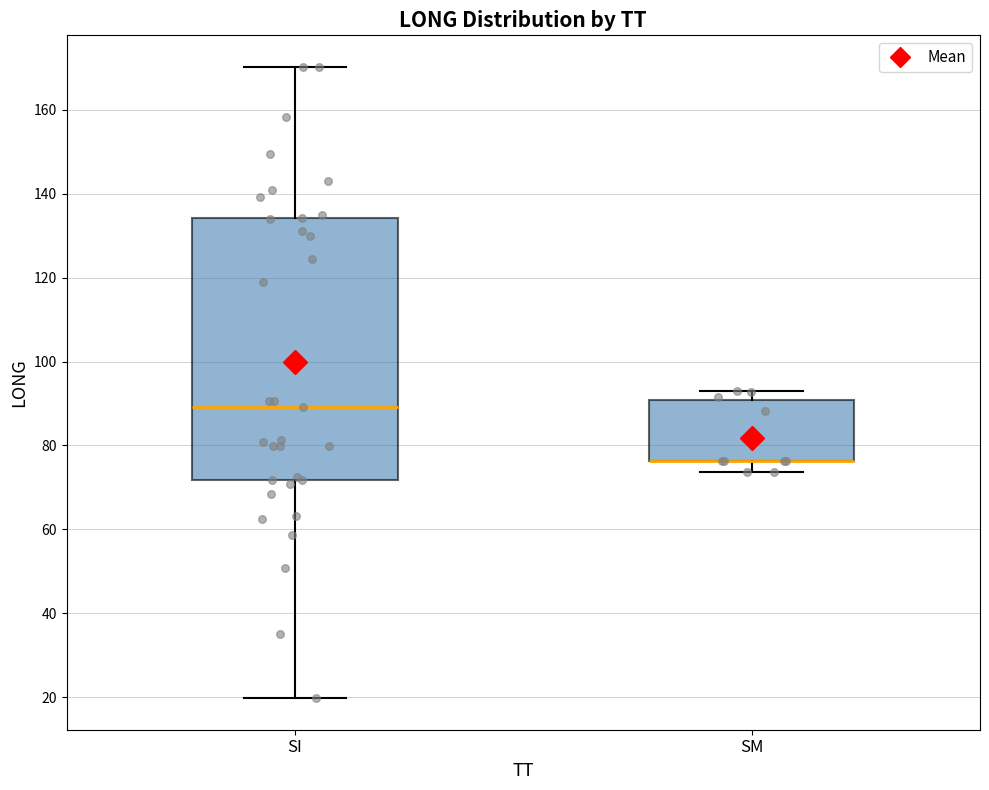

Where does the median line of the box for SI sit on the y-axis? The values are not printed on the chart, so give them approximately, as read against the axis.

90